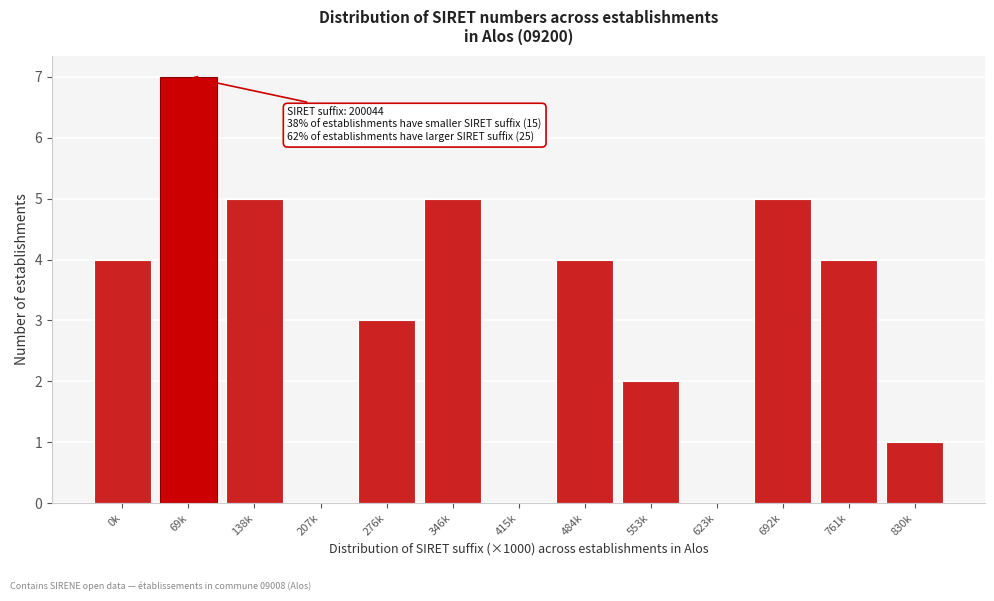

Reading right to left, extract all data points from this chart.

830k=1	761k=4	692k=5	623k=0	553k=2	484k=4	415k=0	346k=5	276k=3	207k=0	138k=5	69k=7	0k=4